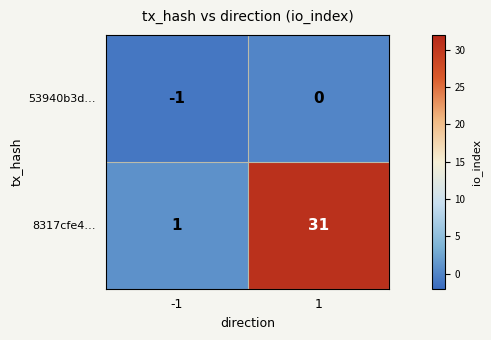

Is it true that 53940b3d… equals 0 at 1?

True